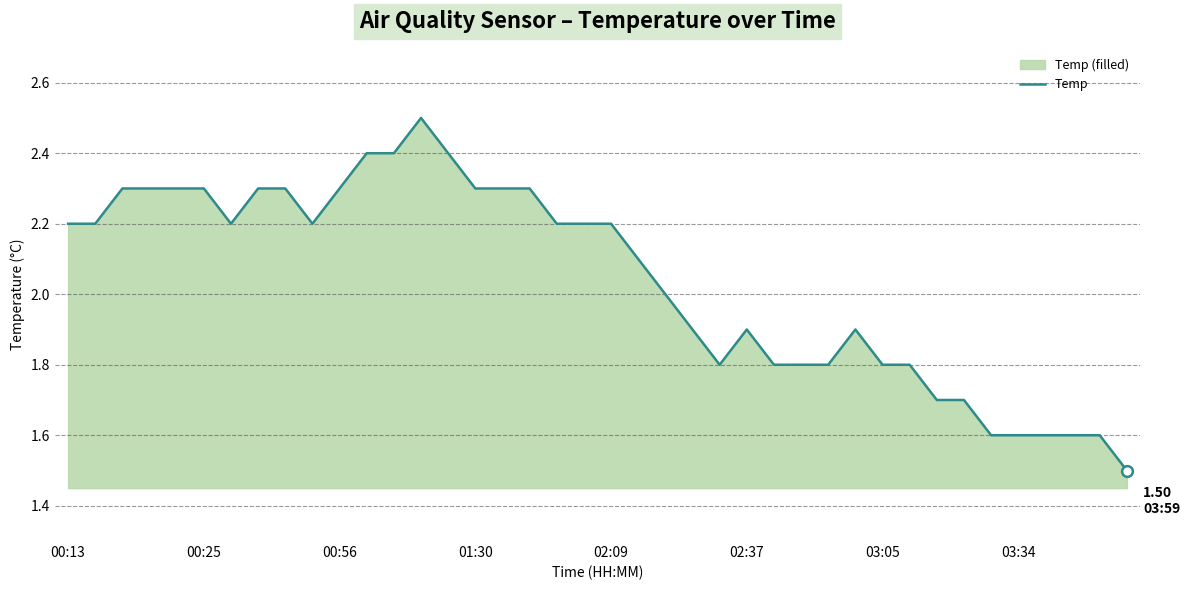

What is the change in value from 00:25 to 02:37?

-0.4